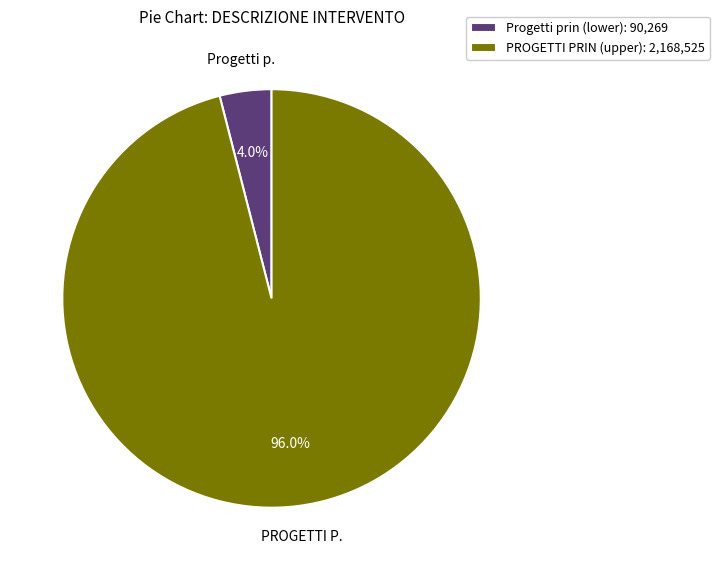

What is the majority slice?

PROGETTI PRIN (upper): 2,168,525